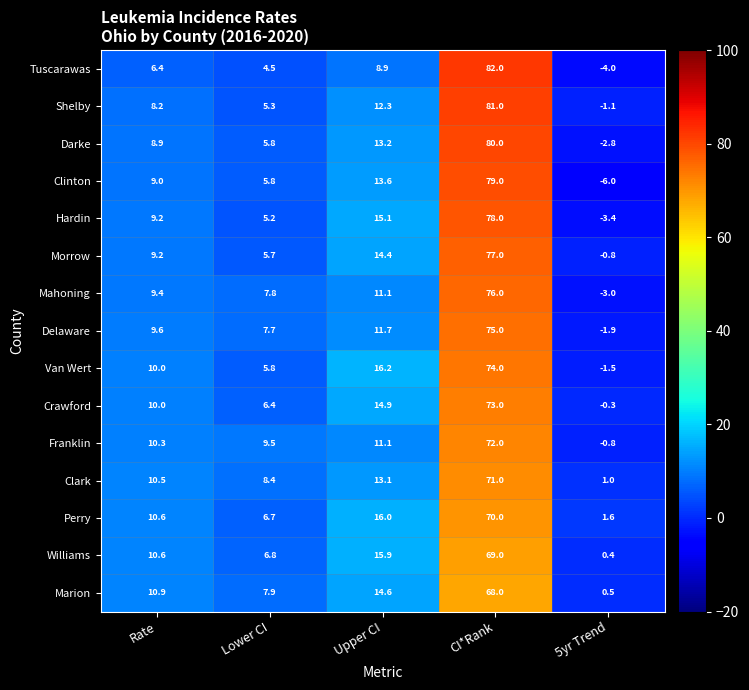

At CI*Rank, list the series in order from smallest to largest.

Marion, Williams, Perry, Clark, Franklin, Crawford, Van Wert, Delaware, Mahoning, Morrow, Hardin, Clinton, Darke, Shelby, Tuscarawas